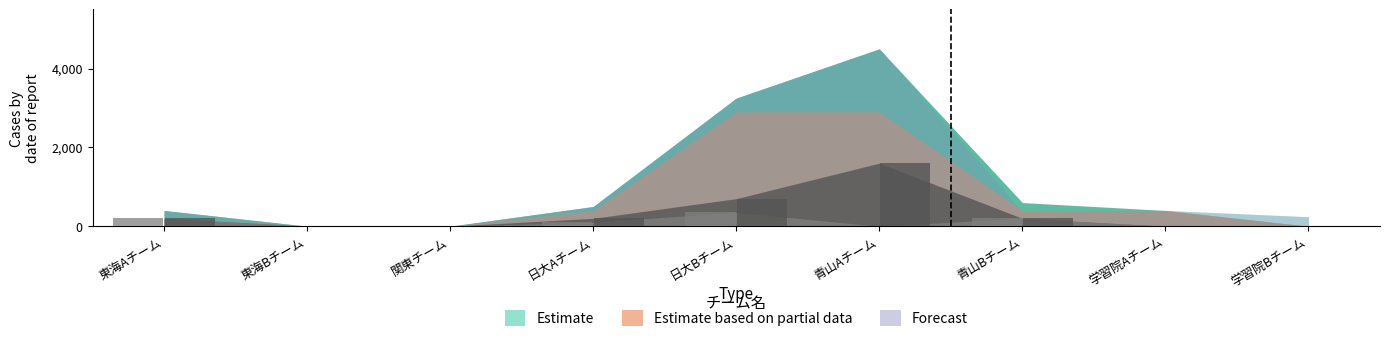

Which label corresponds to the largest value in the chart?

青山Aチーム